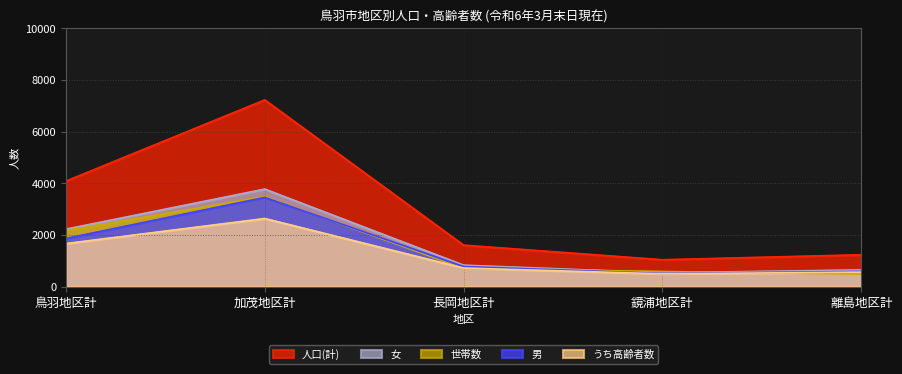

What is the greatest value displayed?

7226